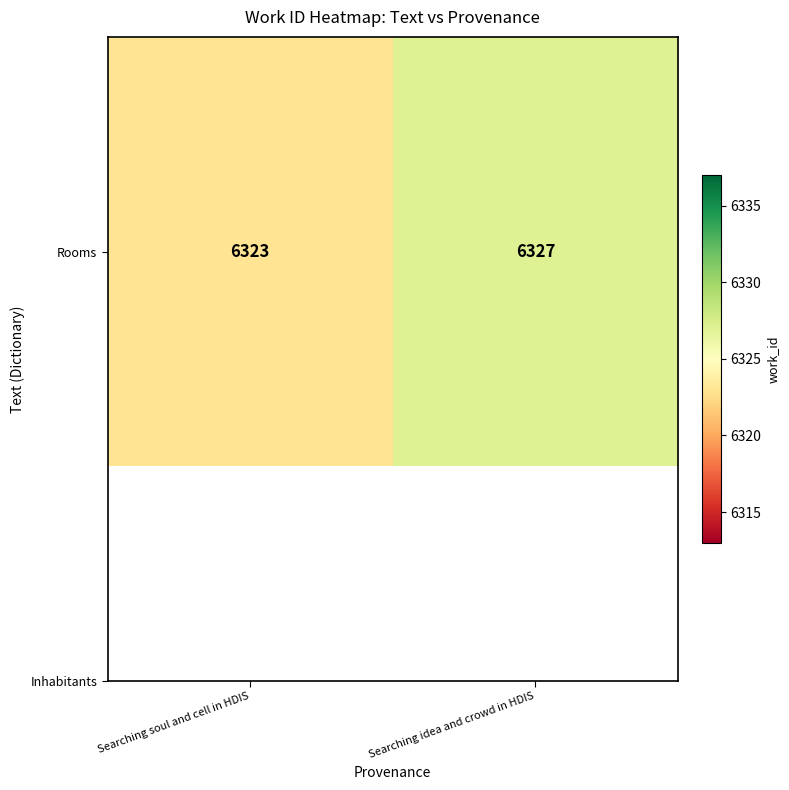

What is the sum of the values at Searching idea and crowd in HDIS and Searching soul and cell in HDIS?

12650